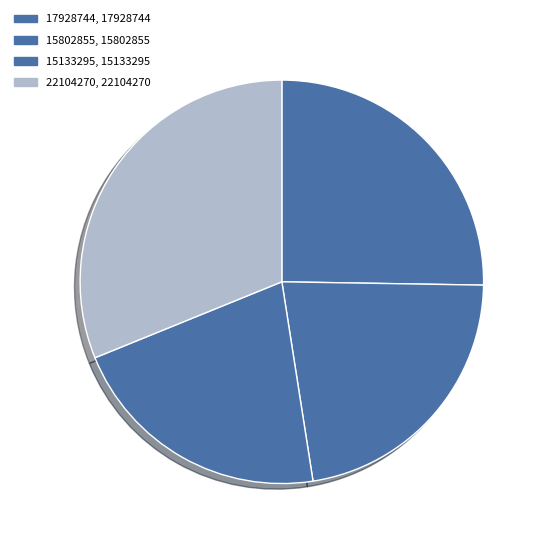

What percentage is the 15133295 slice, to the nearest percent?

21%